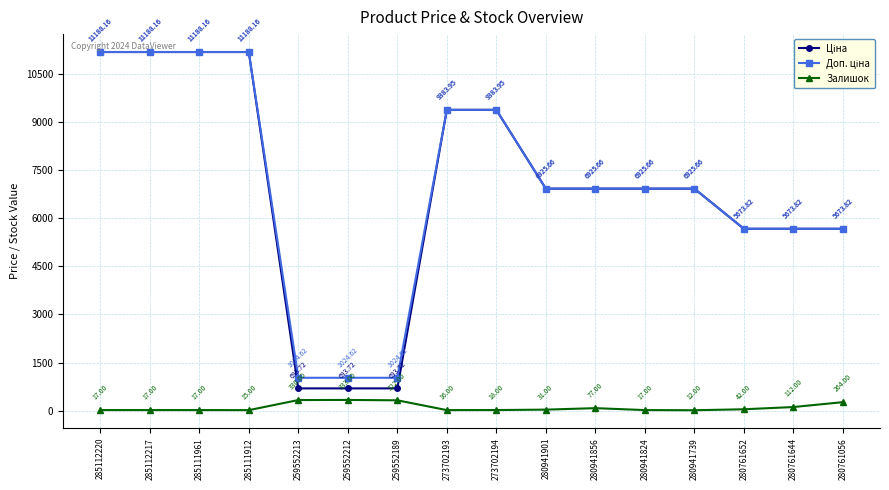

What is the spread (max minus min) of values at 280941901?

6894.7